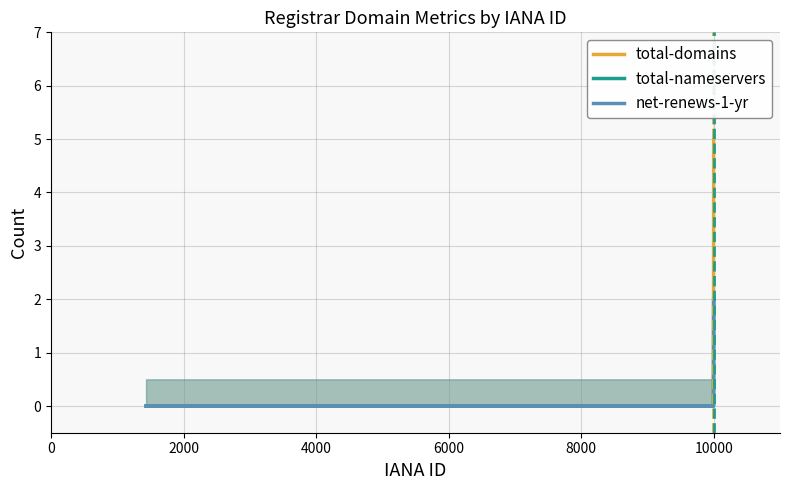

What is the difference between the total-domains values at 6000 and 0?

5